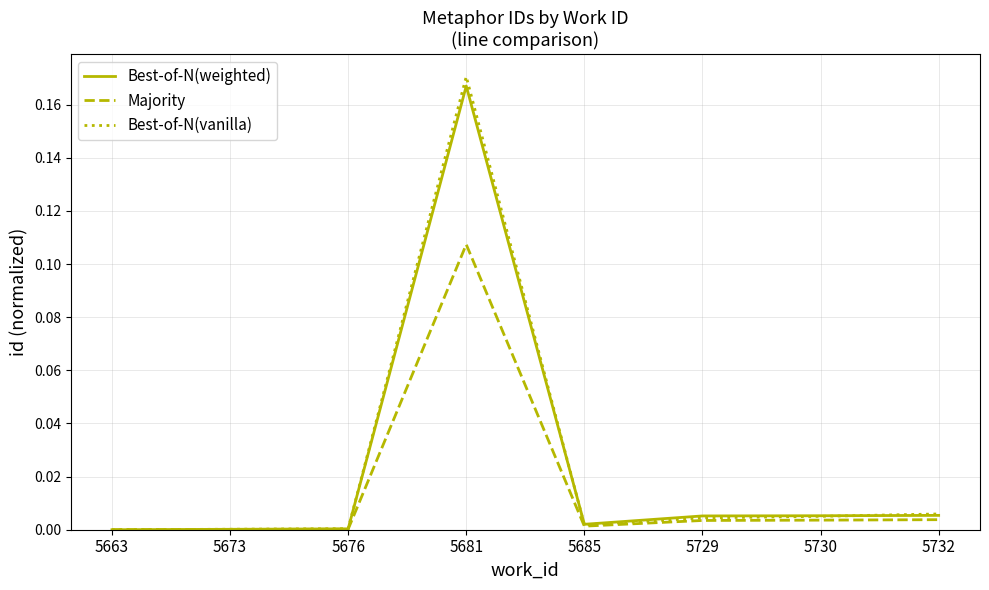

At which category is the sum across all series the highest?

5681